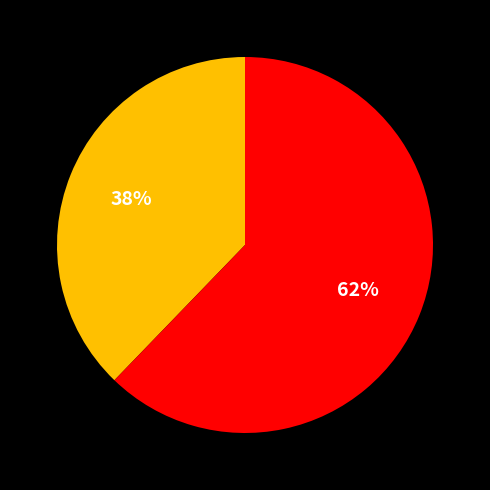

To the nearest percent, what is the difference between the largest and smallest slice percentages?

24%